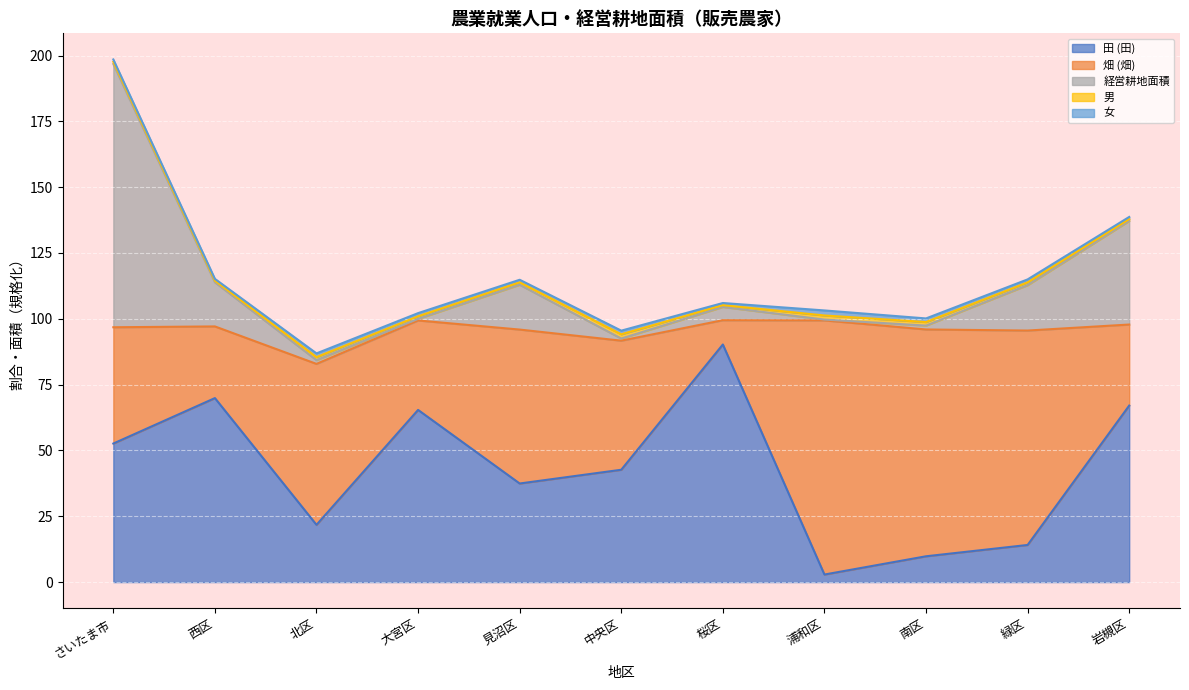

At which category is the sum across all series the highest?

さいたま市